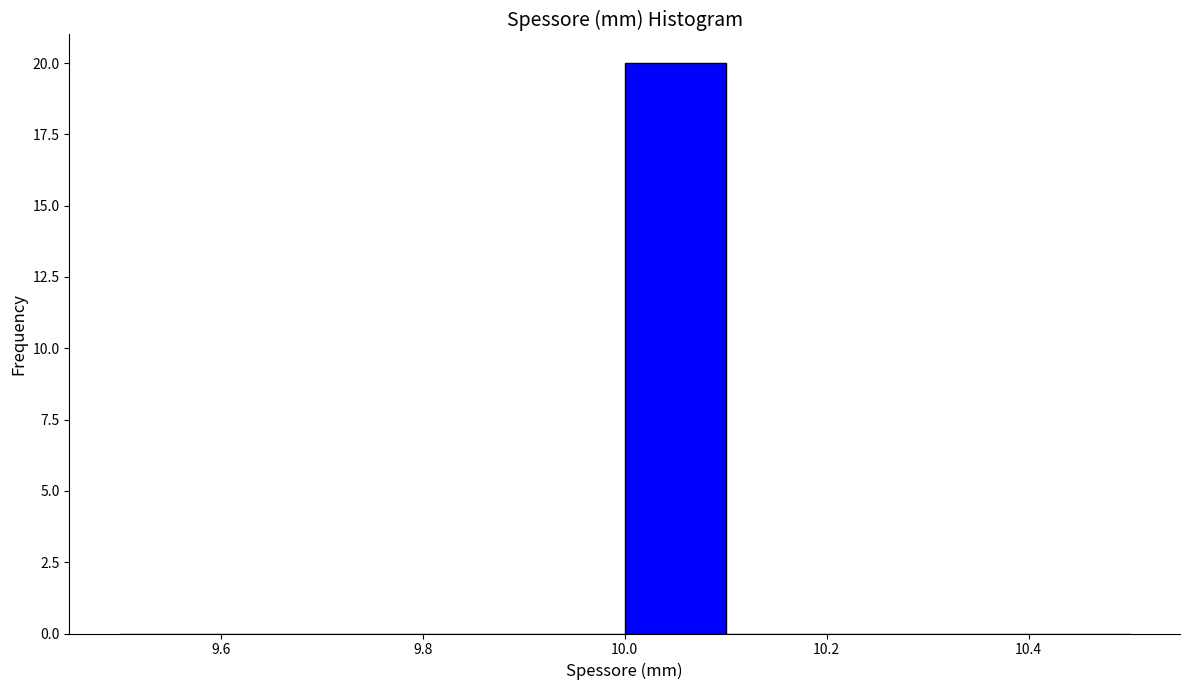

Reading left to right, list every bar in this chart as the range it spans on the x-axis followed by its height. The values are not printed on the chart, so give them approximately, as read against the axis.

9.5 to 9.6: 0
9.6 to 9.7: 0
9.7 to 9.8: 0
9.8 to 9.9: 0
9.9 to 10.0: 0
10.0 to 10.1: 20
10.1 to 10.2: 0
10.2 to 10.3: 0
10.3 to 10.4: 0
10.4 to 10.5: 0